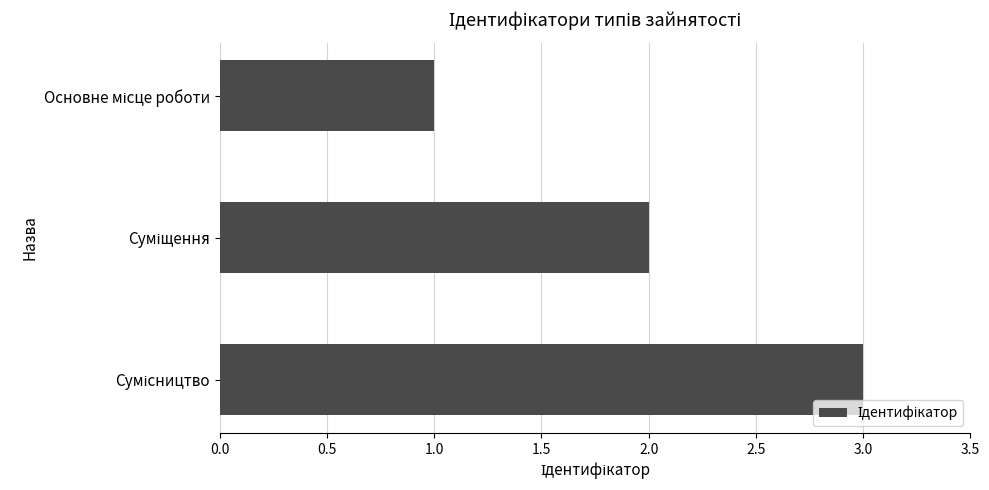

What is the minimum value shown in the chart?

1